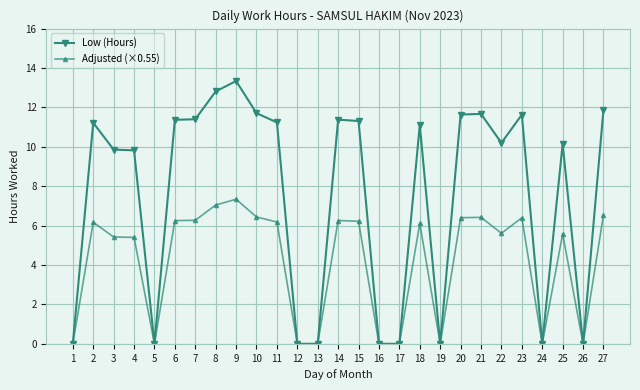

Which series has the largest total across all categories?

Low (Hours)